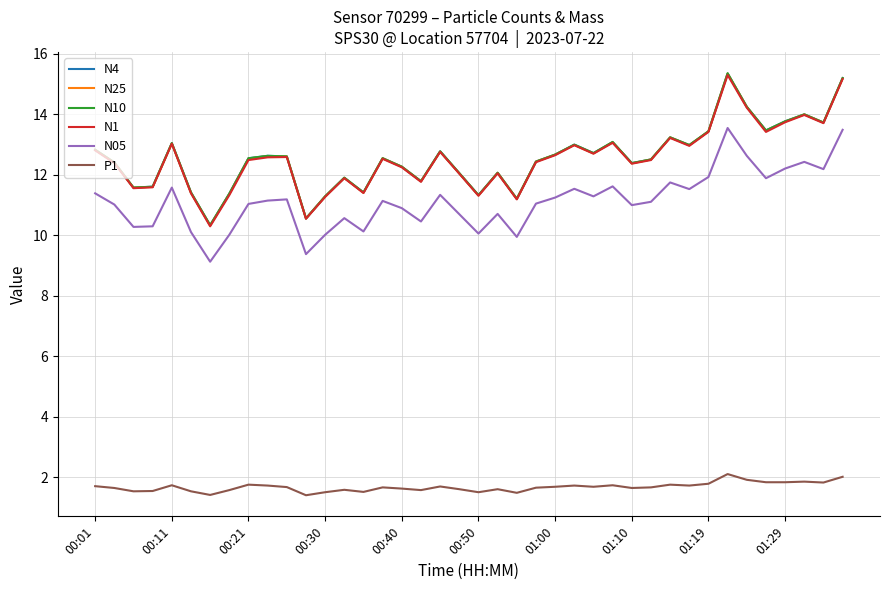

True or false: N1 and P1 cross at least once.

False